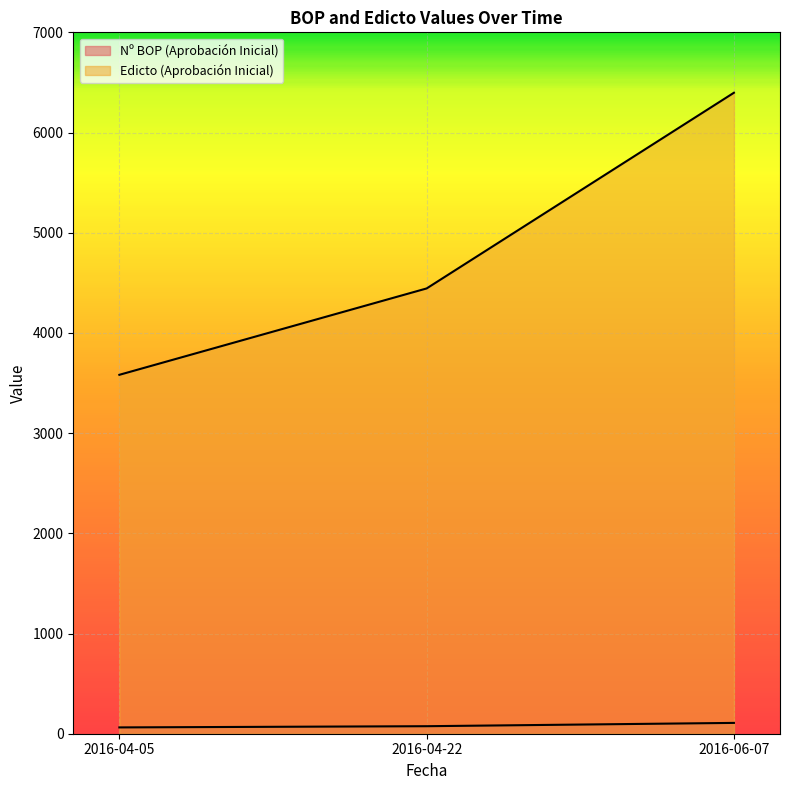

Where does the Edicto (Aprobación Inicial) series first go above 4444?

2016-06-07